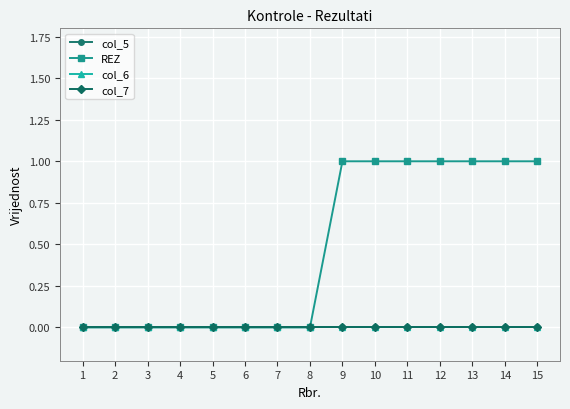

Is the value of col_6 at 1 greater than the value of col_5 at 7?

No